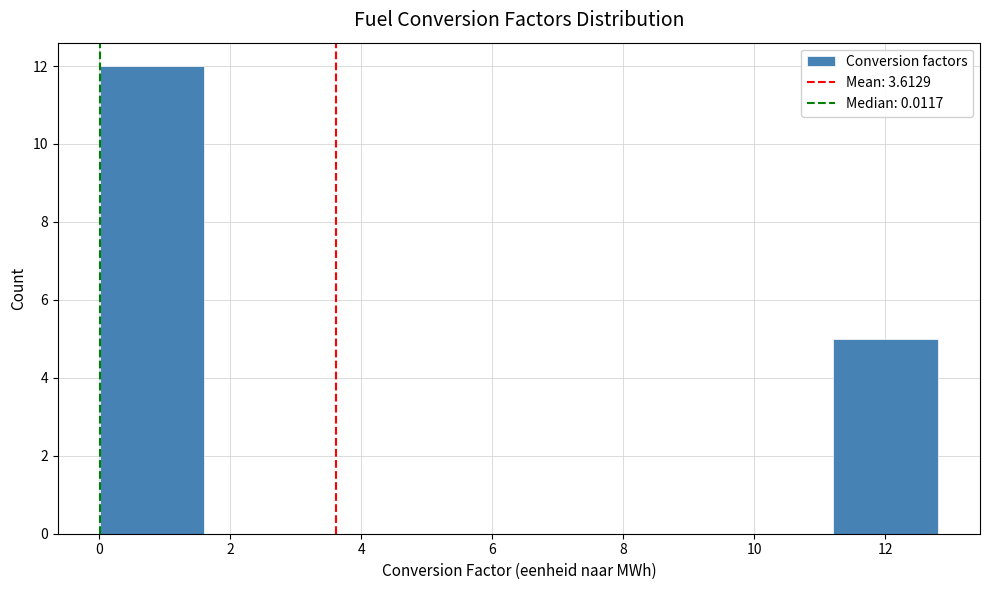

Reading left to right, transcribe this chart: for each bar, give the range it covers on the x-axis and its height. Neither the bar edges nor the heights are printed on the chart, so give them approximately, as read against the axes.

0.0 to 1.6: 12
1.6 to 3.2: 0
3.2 to 4.8: 0
4.8 to 6.4: 0
6.4 to 8.0: 0
8.0 to 9.6: 0
9.6 to 11.2: 0
11.2 to 12.8: 5